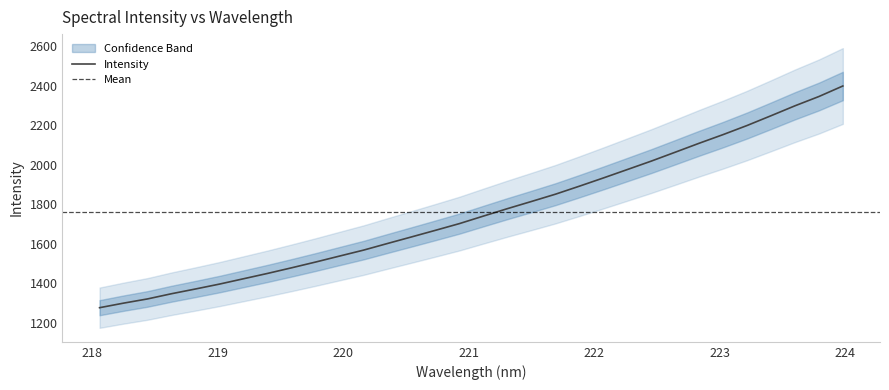

What is the maximum value for Intensity?

2398.3